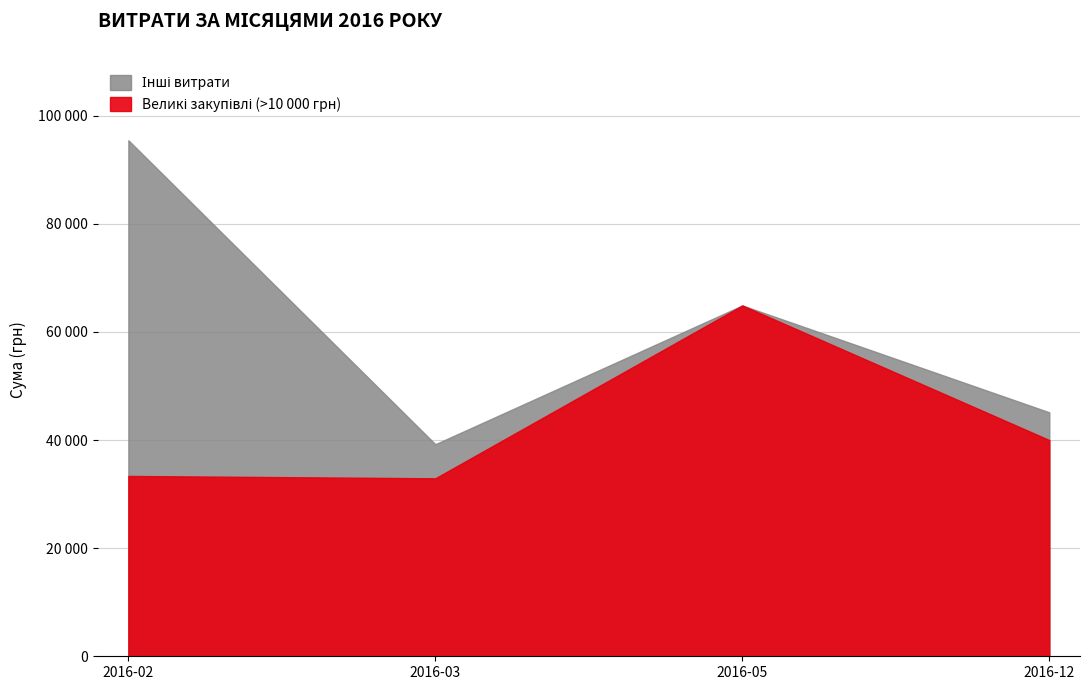

How many lines are shown in the chart?

2